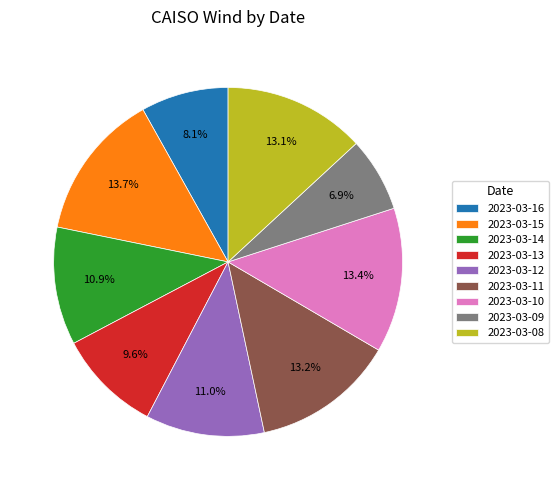

To the nearest percent, what is the difference between the largest and smallest slice percentages?

7%